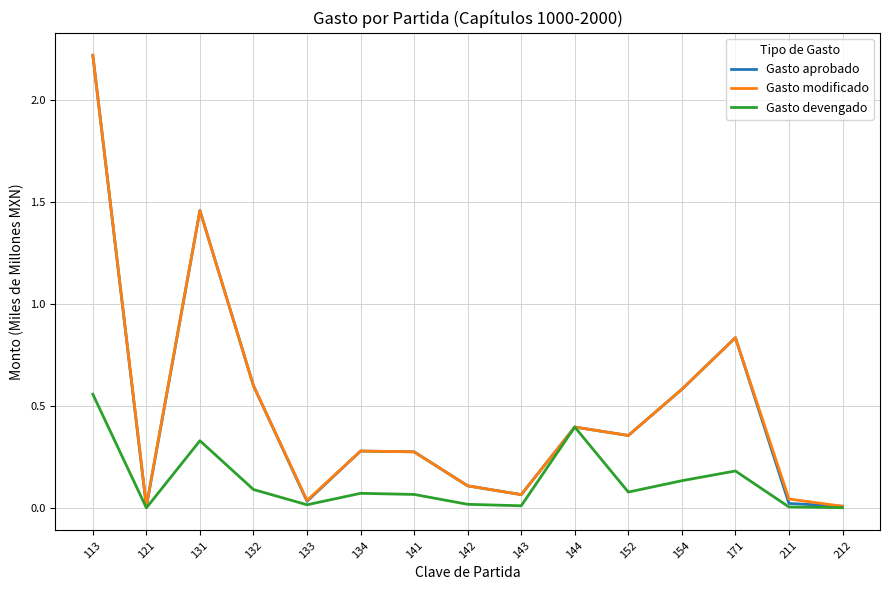

True or false: Gasto devengado has a value of 0.4 at 144.

True